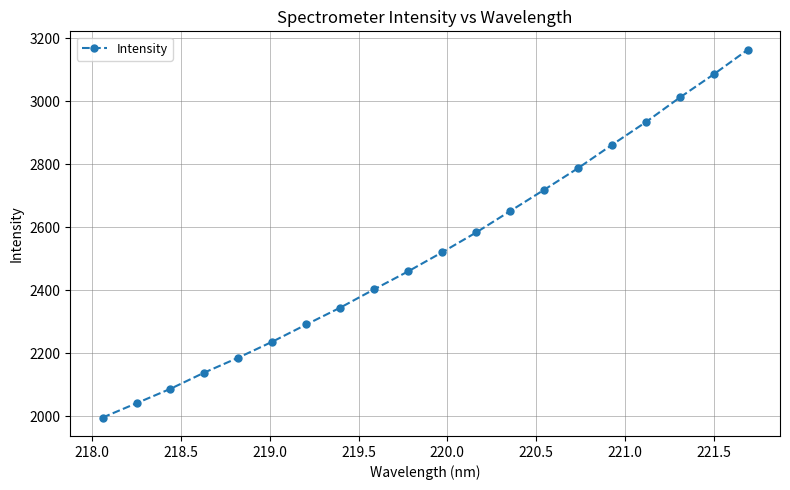

How many data points are less than 2521?

10